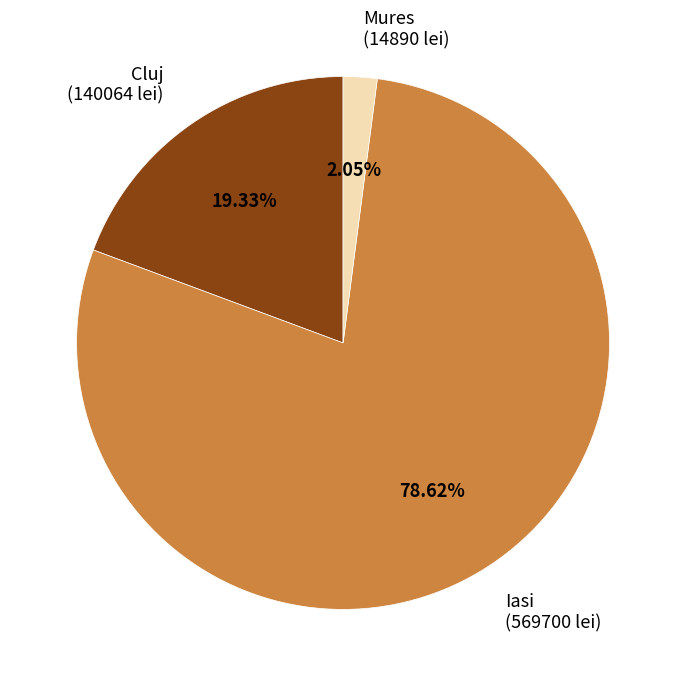

Do Mures and Cluj together represent more than half of the pie?

No